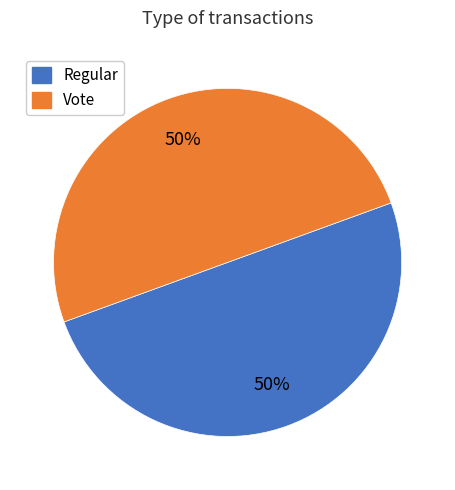

How many segments does this pie chart have?

2